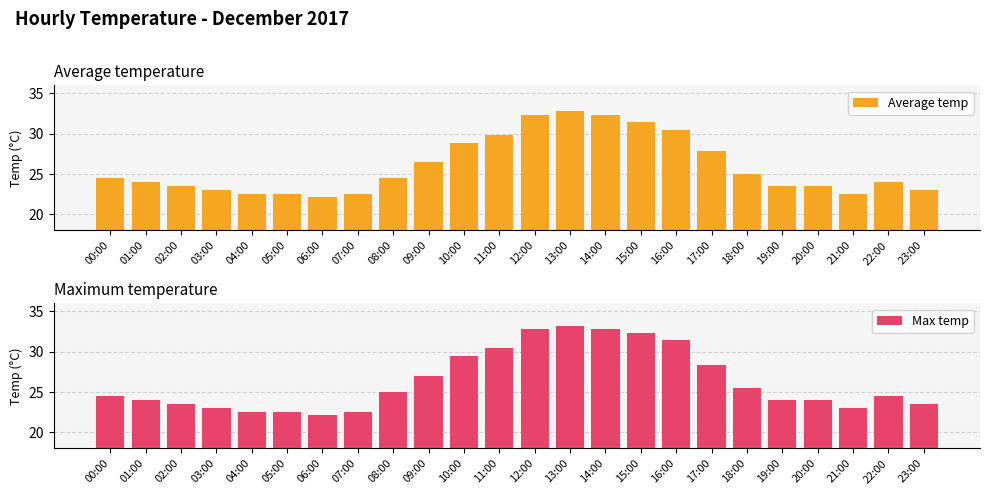

Reading right to left, transcribe all the data shown in this chart.

Average temp: 23.0	24.0	22.5	23.5	23.5	25.0	27.9	30.4	31.4	32.3	32.8	32.3	29.9	28.9	26.5	24.5	22.5	22.1	22.5	22.5	23.0	23.5	24.0	24.5
Max temp: 23.5	24.5	23.0	24.0	24.0	25.5	28.4	31.4	32.3	32.8	33.2	32.8	30.5	29.5	27.0	25.0	22.5	22.1	22.5	22.5	23.0	23.5	24.0	24.5